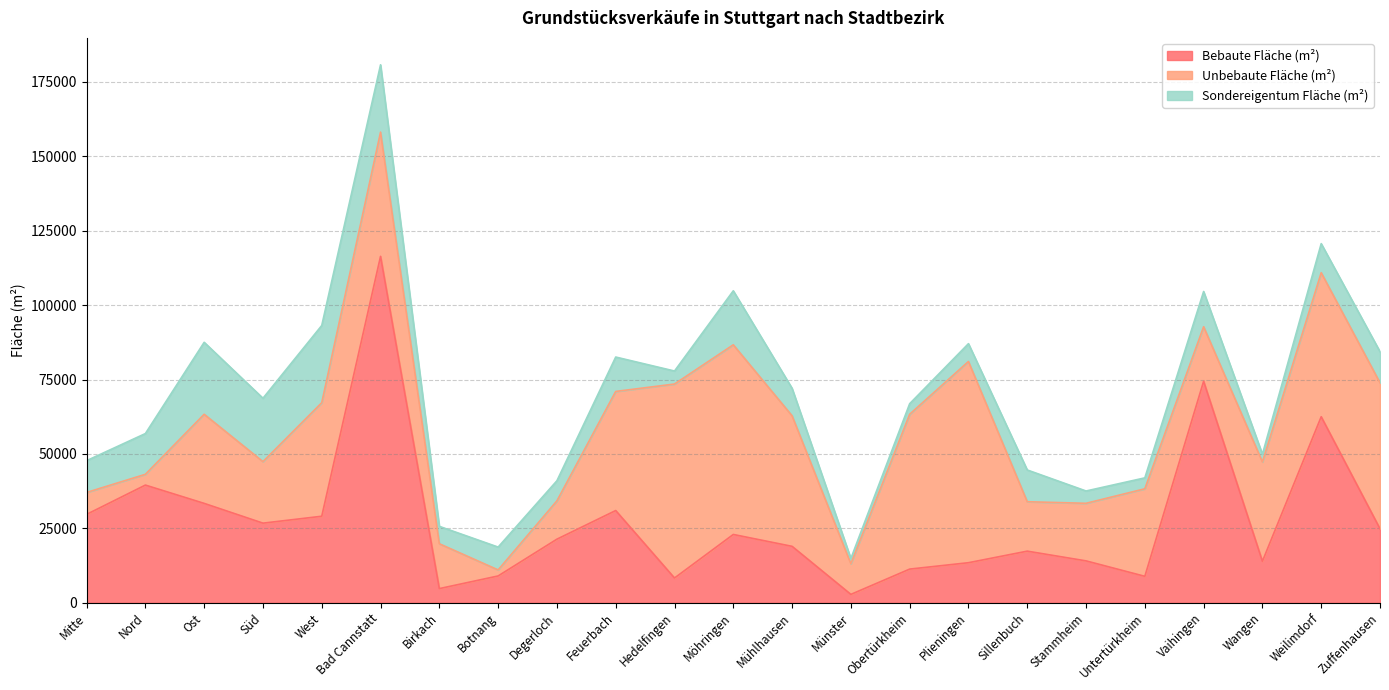

Which has a higher value, West or Süd?

West